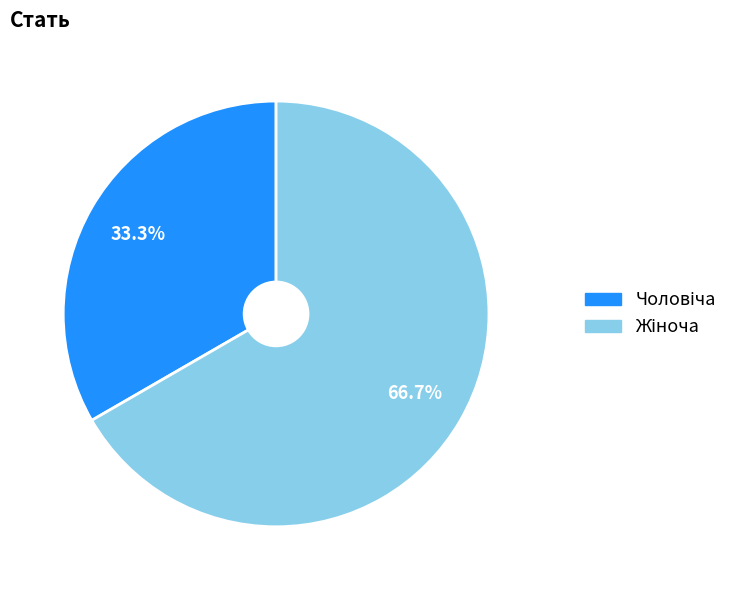

Is there a majority slice in this chart?

Yes